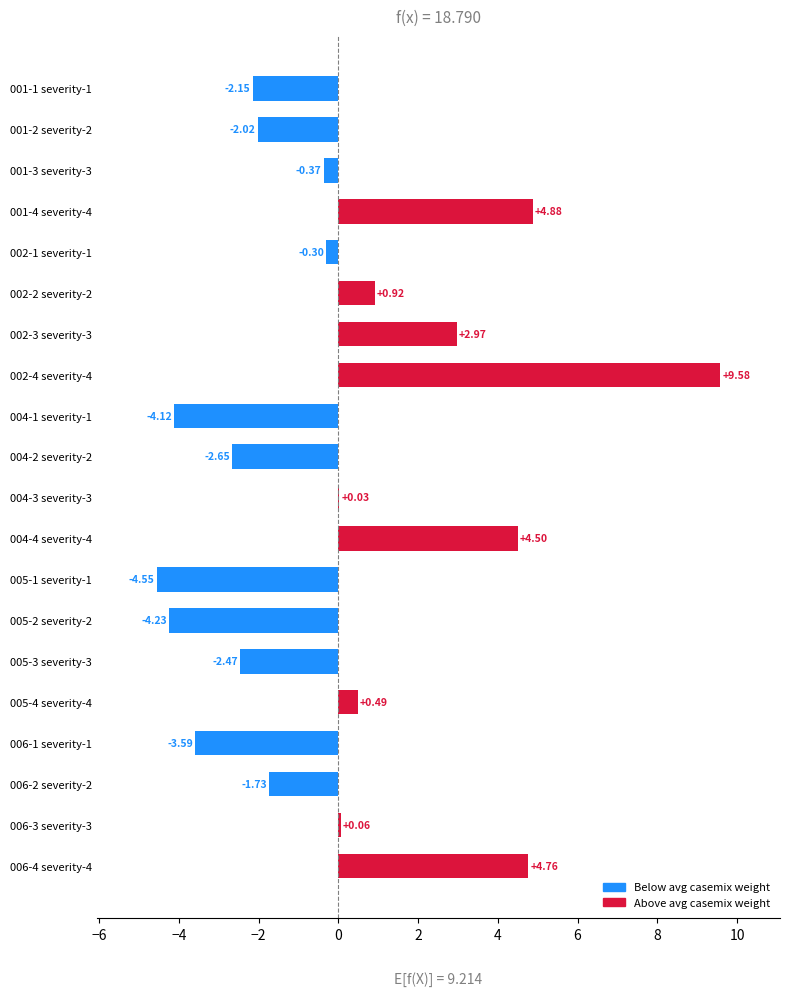

Approximately how many times larger is the value at 002-3 severity-3 compared to 001-4 severity-4?

0.6